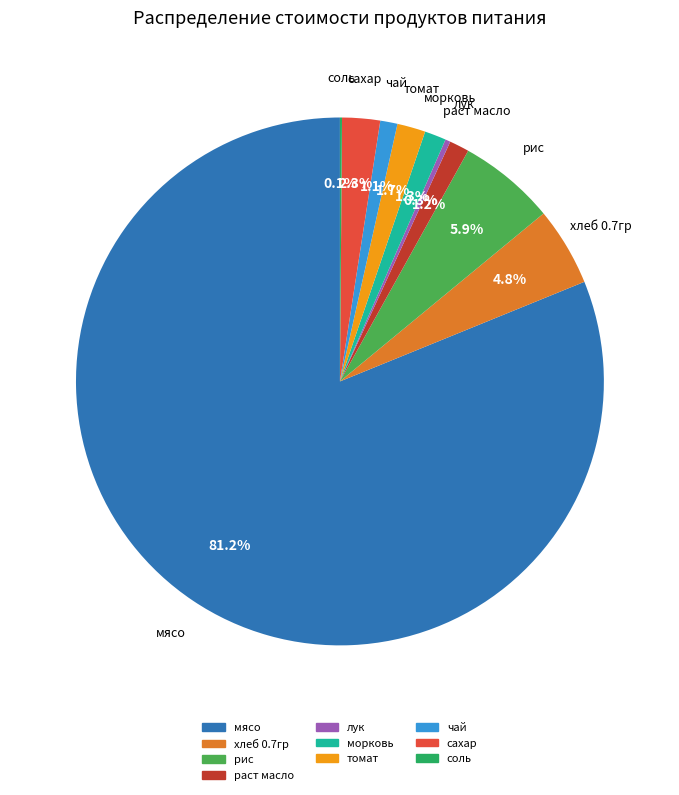

What is the ratio of the value at хлеб 0.7гр to the value at томат?

2.8